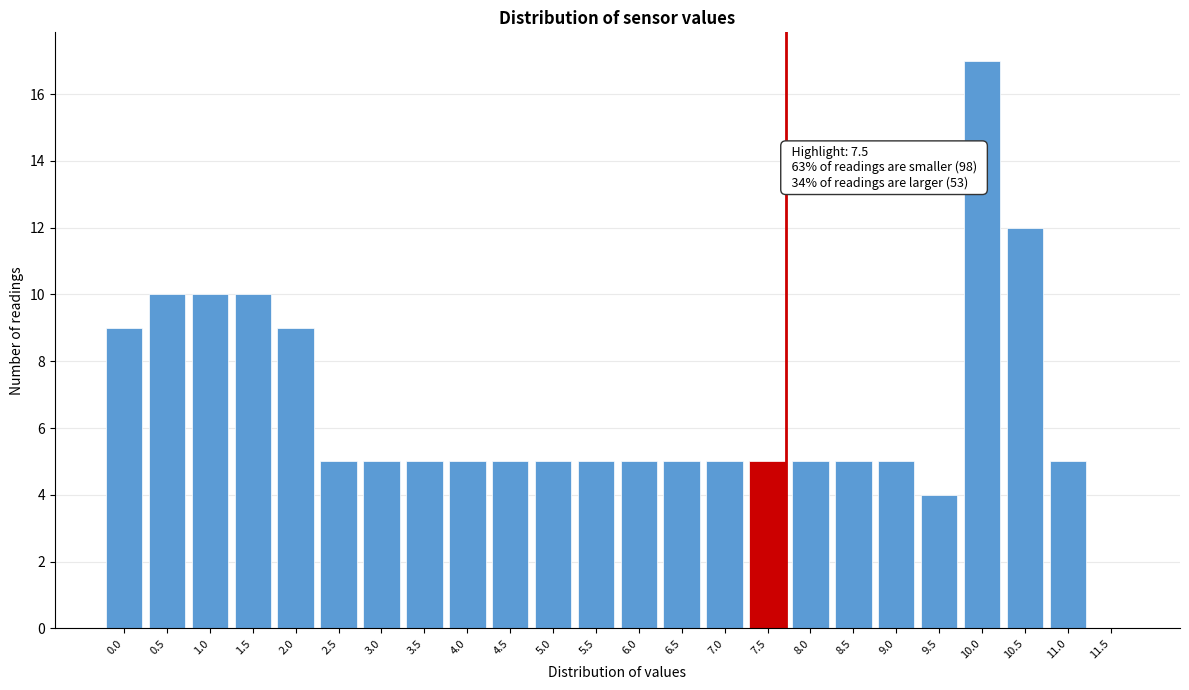

Reading left to right, transcribe all the data shown in this chart.

0.0=9	0.5=10	1.0=10	1.5=10	2.0=9	2.5=5	3.0=5	3.5=5	4.0=5	4.5=5	5.0=5	5.5=5	6.0=5	6.5=5	7.0=5	7.5=5	8.0=5	8.5=5	9.0=5	9.5=4	10.0=17	10.5=12	11.0=5	11.5=0